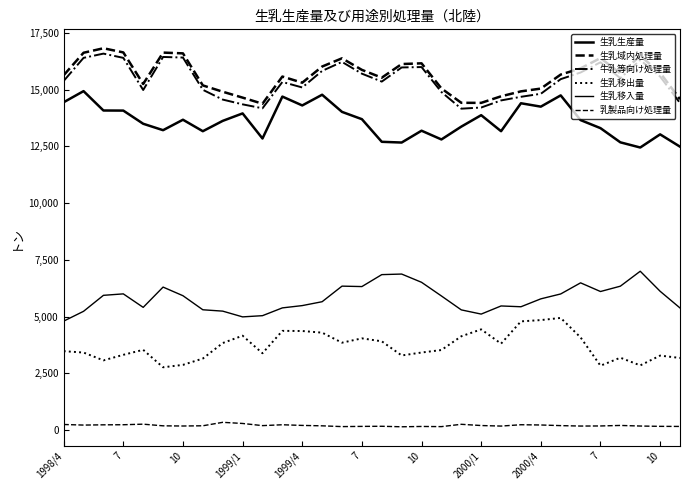

How many lines are shown in the chart?

6